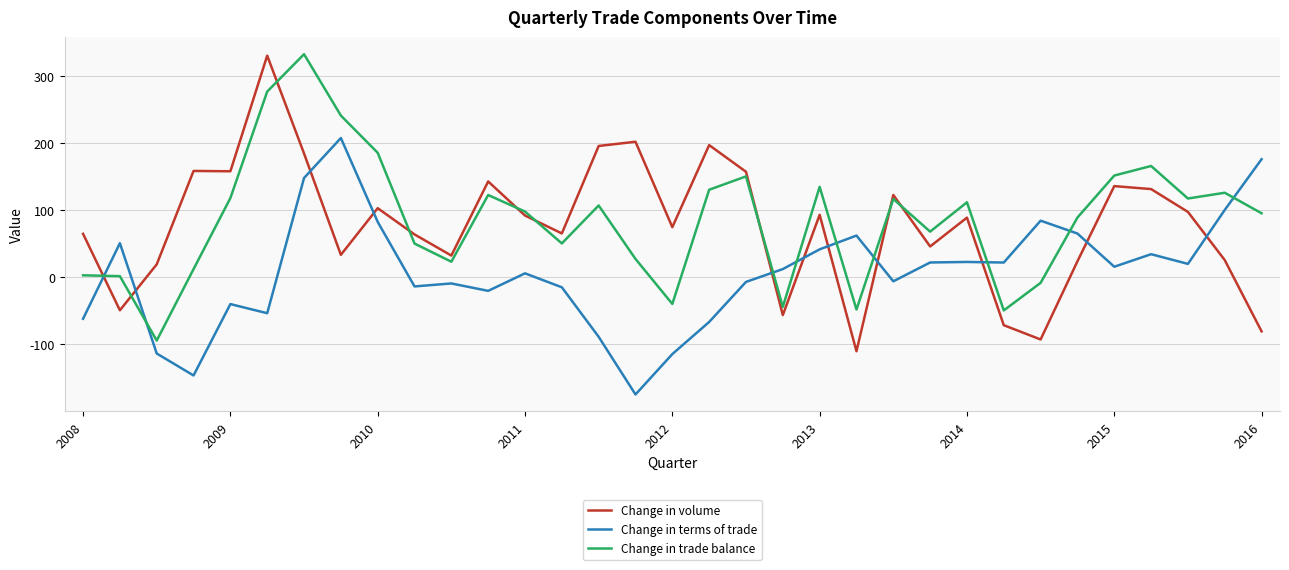

What is the difference between the maximum and minimum values in the Change in terms of trade series?

381.9